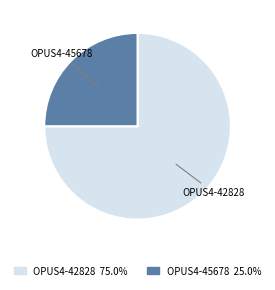

Which slice is the largest?

OPUS4-42828